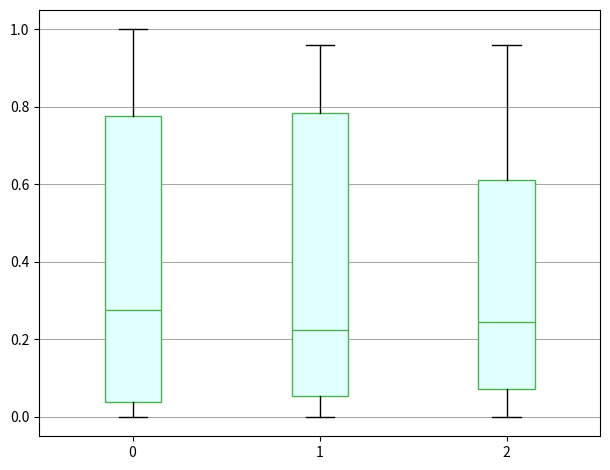

Which box's median line is the highest?

0